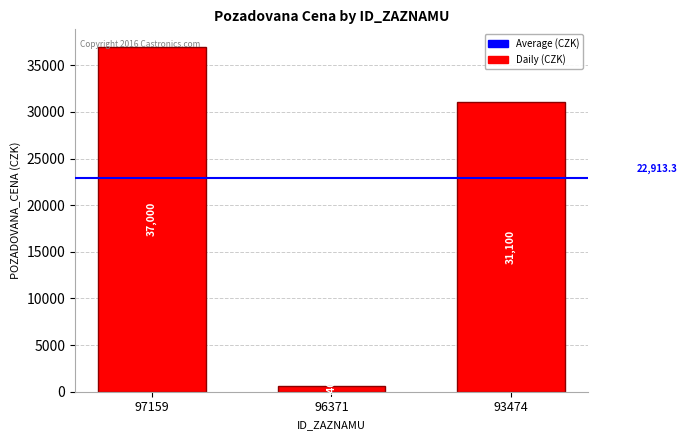

What is the average value?

22913